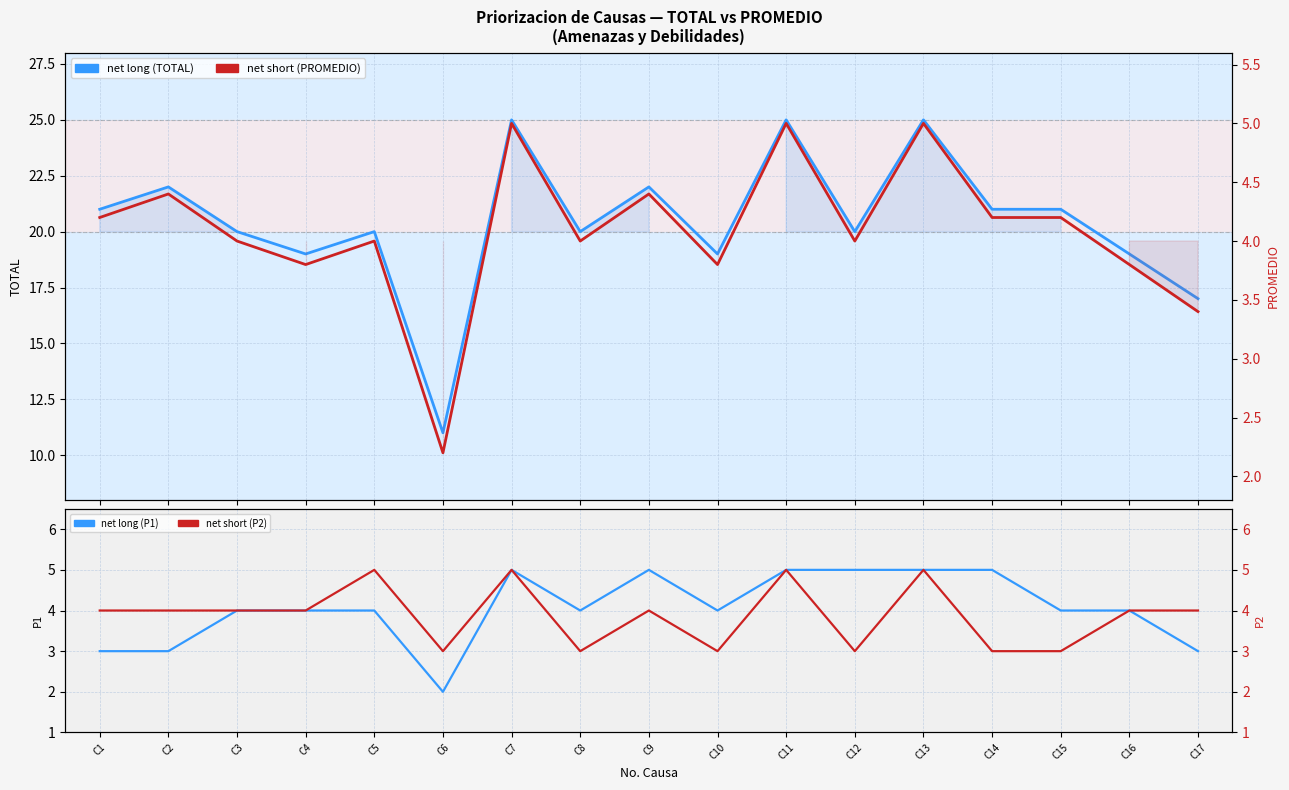

How many lines are shown in the chart?

4